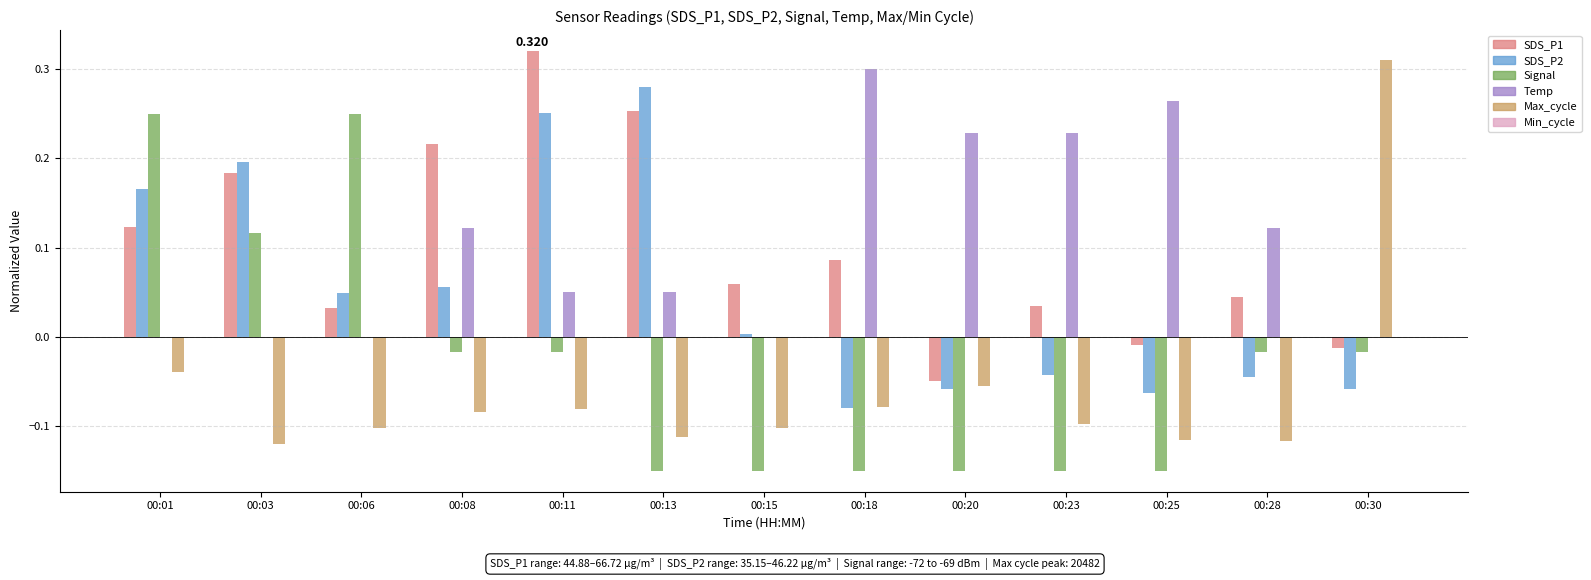

Between 00:01 and 00:13, which series saw the biggest shift?

Signal